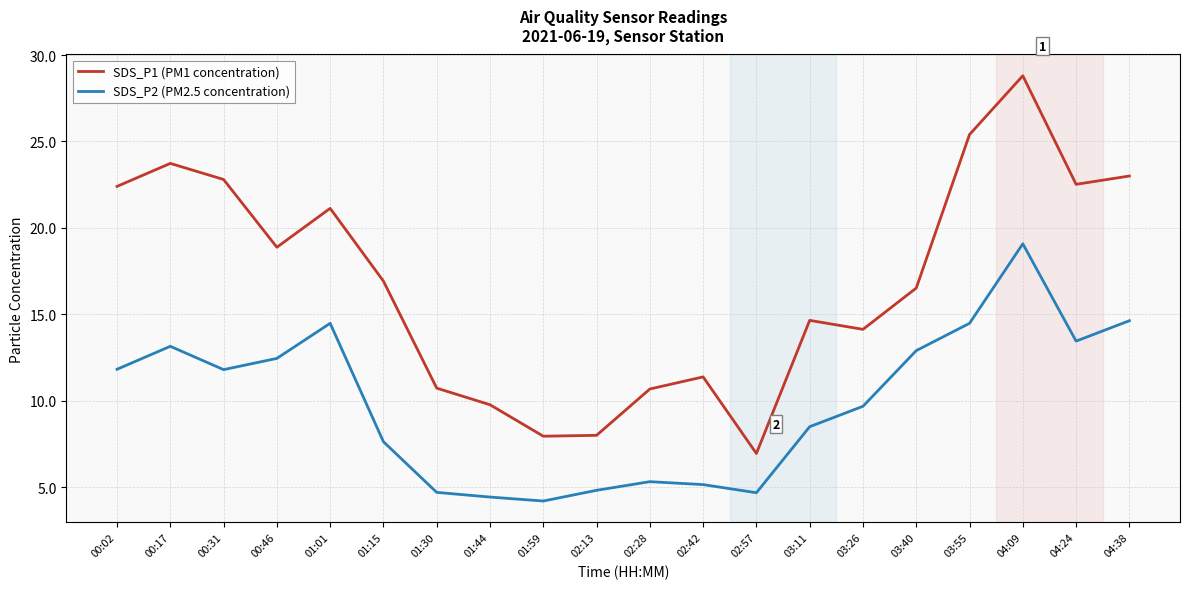

Which category has the lowest value in the SDS_P2 (PM2.5 concentration) series?

01:59